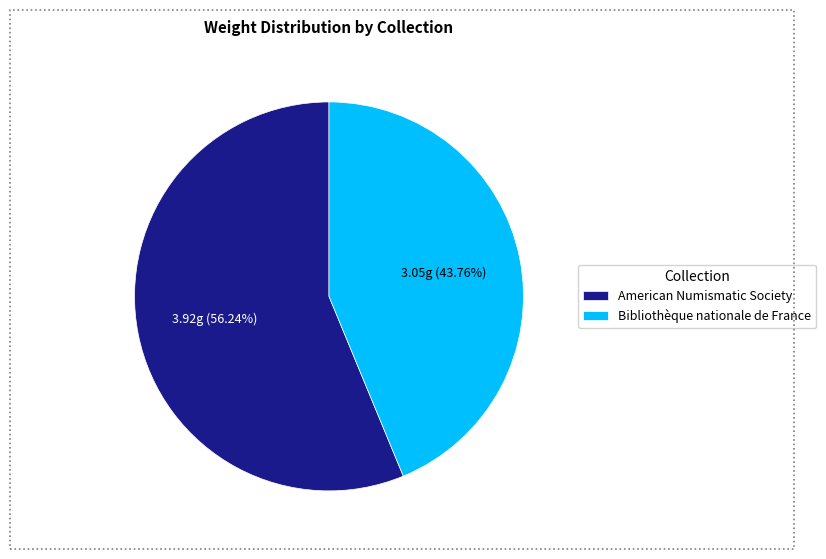

Rank the categories by value from lowest to highest.

Bibliothèque nationale de France, American Numismatic Society